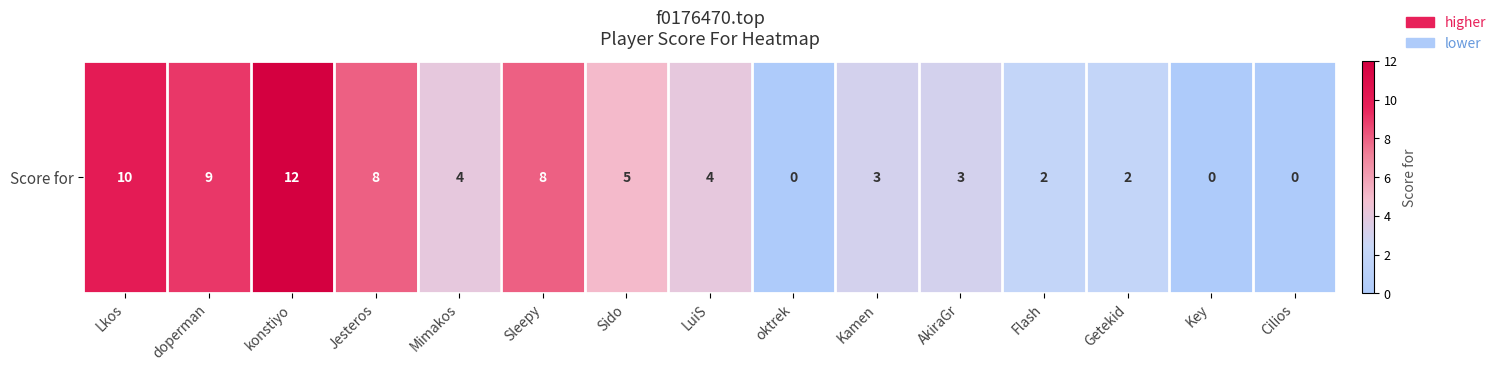

Reading right to left, list all the values displayed in this chart.

0	0	2	2	3	3	0	4	5	8	4	8	12	9	10